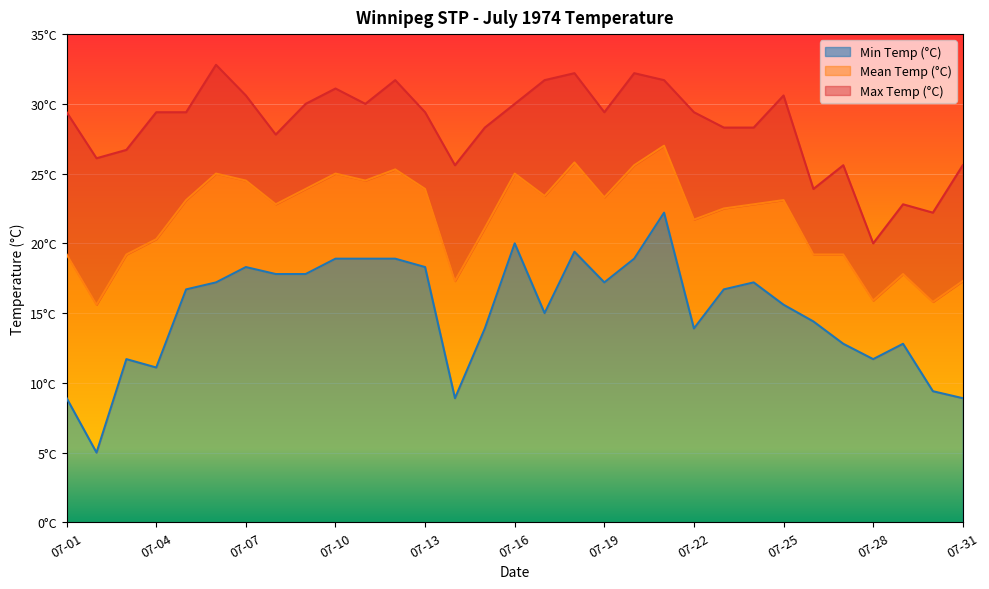

What is the difference between the highest and lowest values at 07-14?

16.7